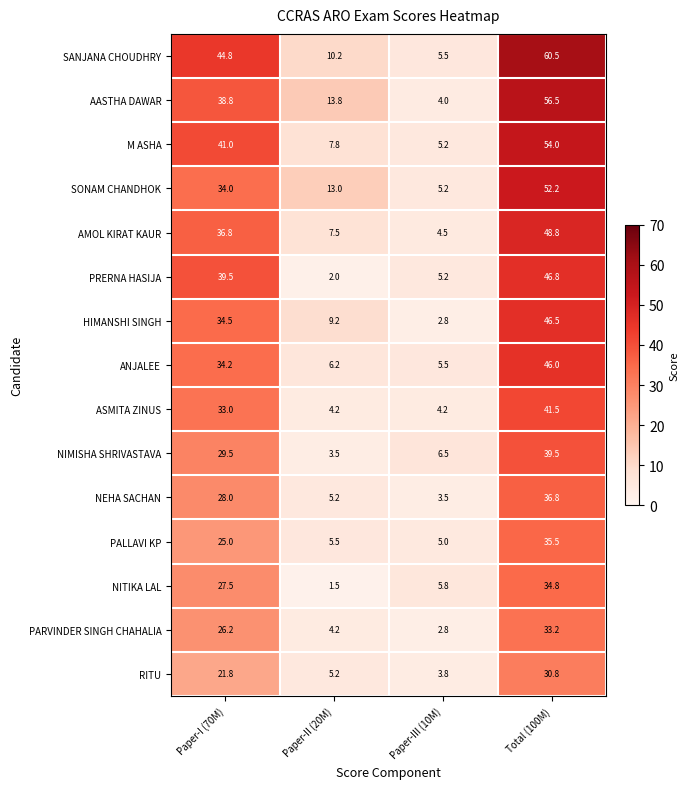

What is the maximum value for SANJANA CHOUDHRY?

60.5